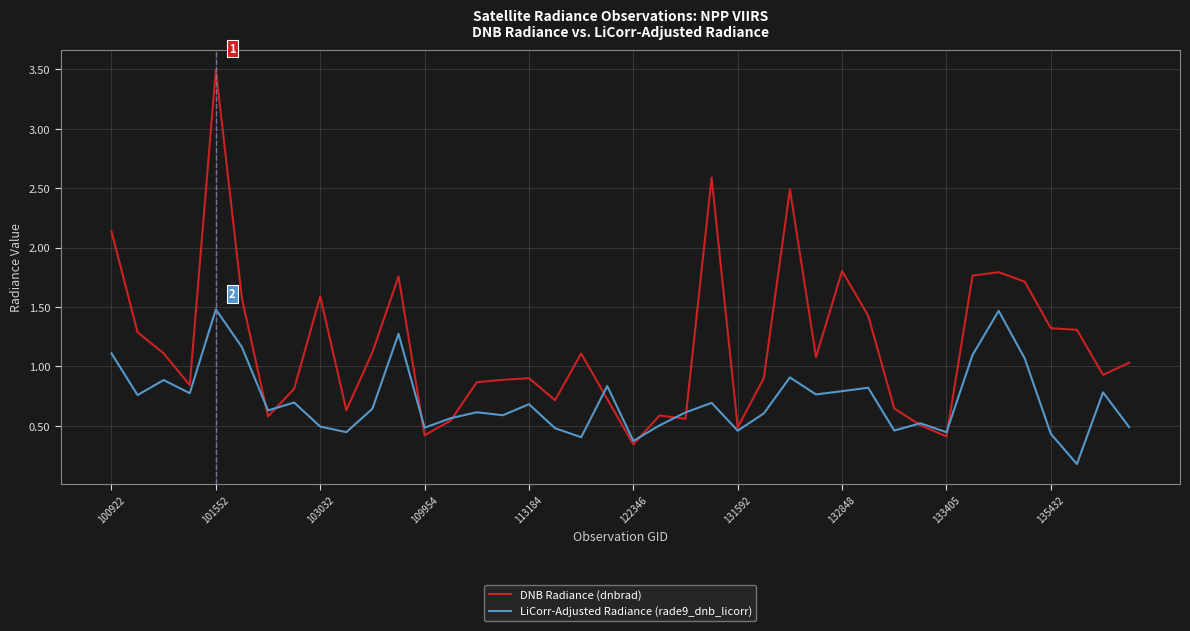

What is the maximum value shown in the chart?

3.5